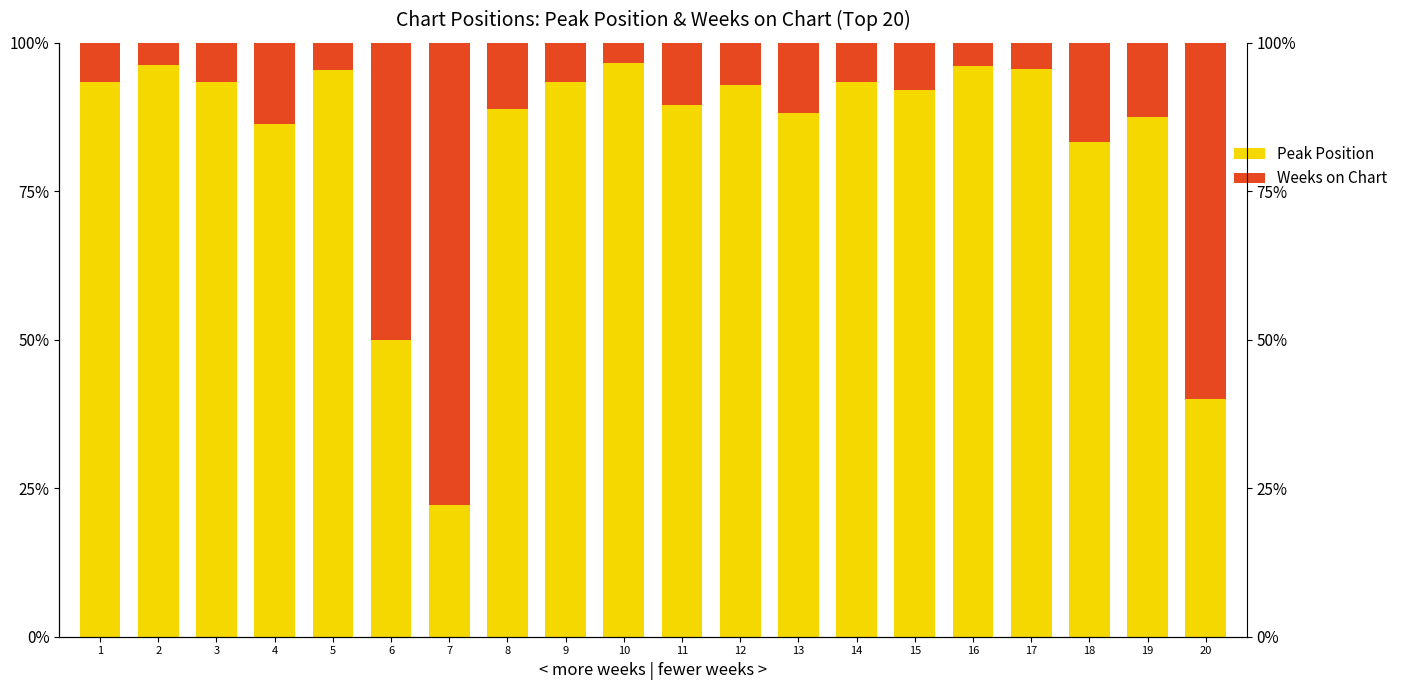

What is the difference between the second highest and minimum values in the Peak Position series?

56.7